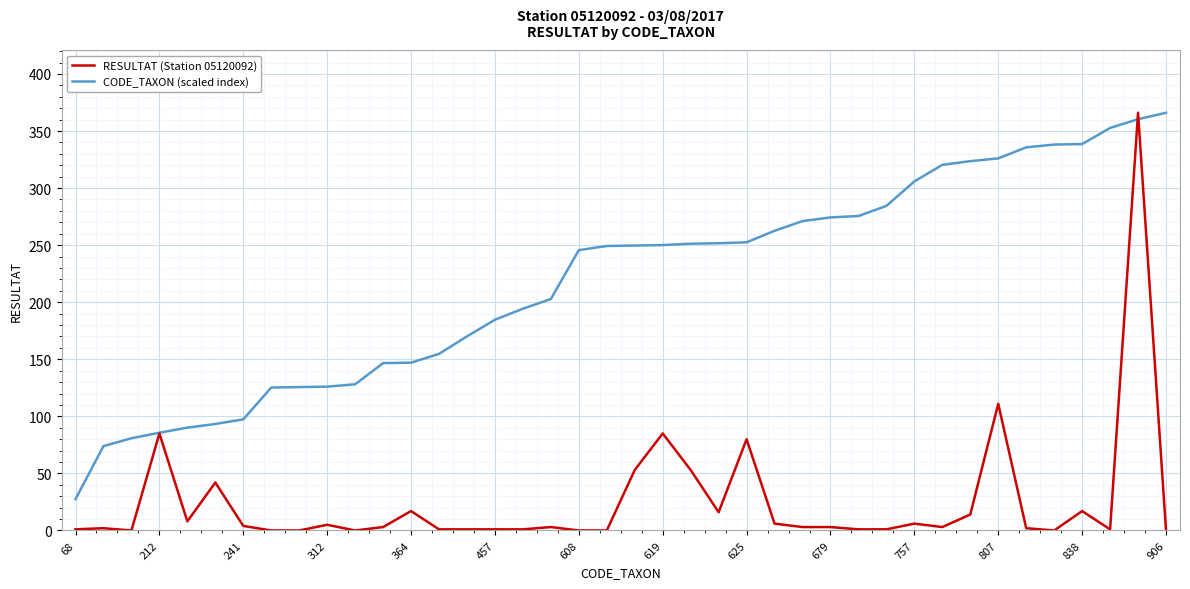

Which series has the largest total across all categories?

CODE_TAXON (scaled index)